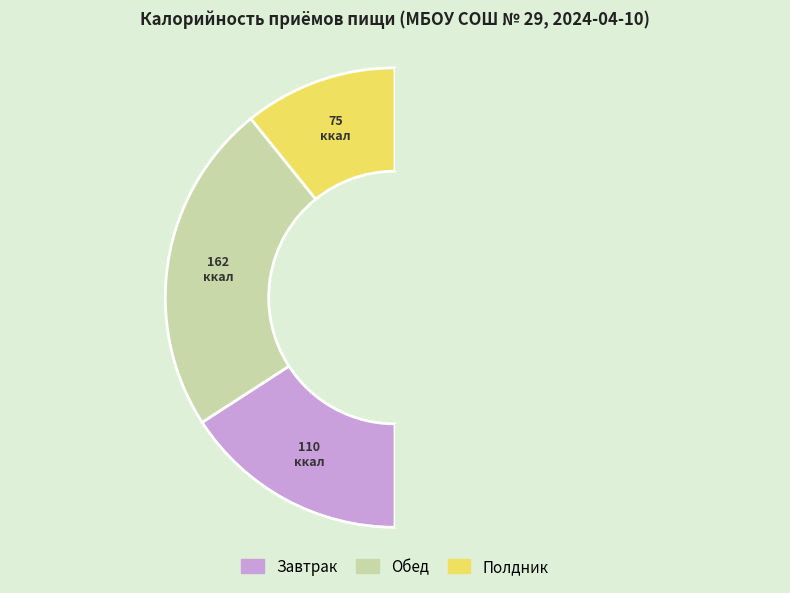

To the nearest percent, what is the difference between the largest and smallest slice percentages?

25%